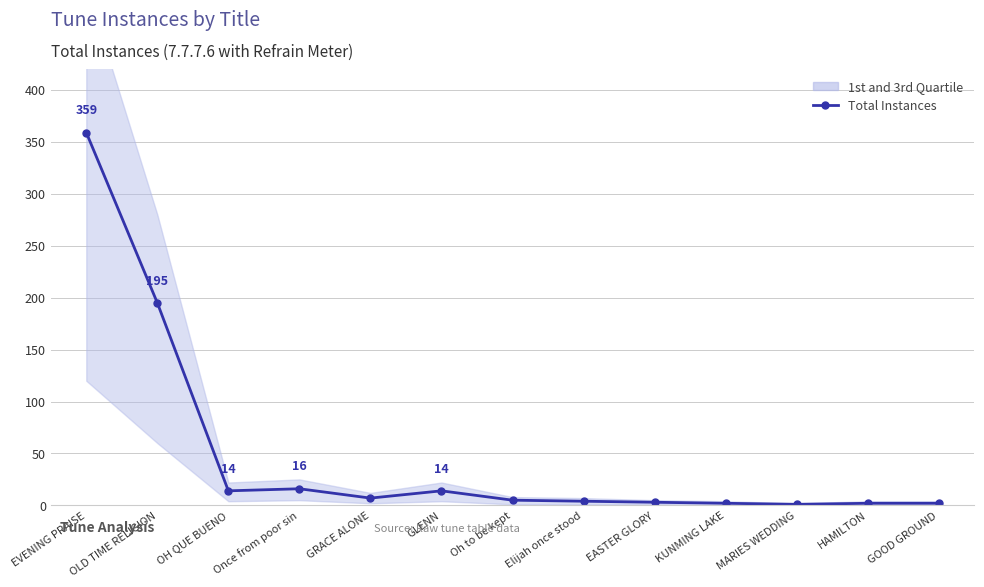

What is the change in value from OH QUE BUENO to Once from poor sin?

+2